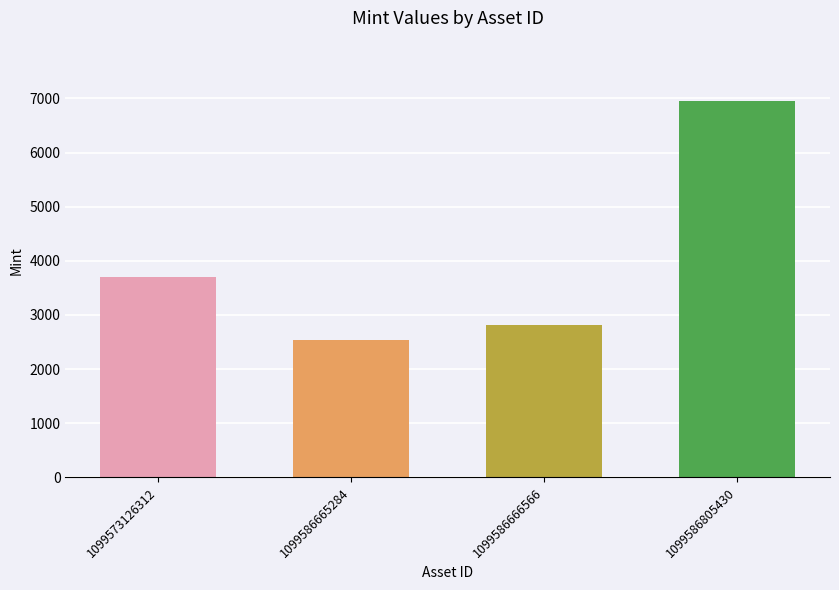

Which category has the highest value across all series?

1099586805430